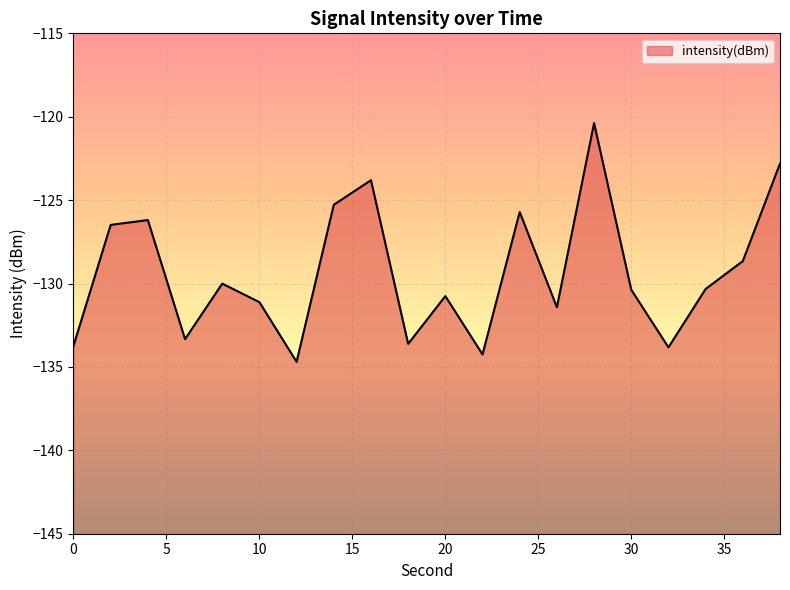

What is the greatest value displayed?

-120.4